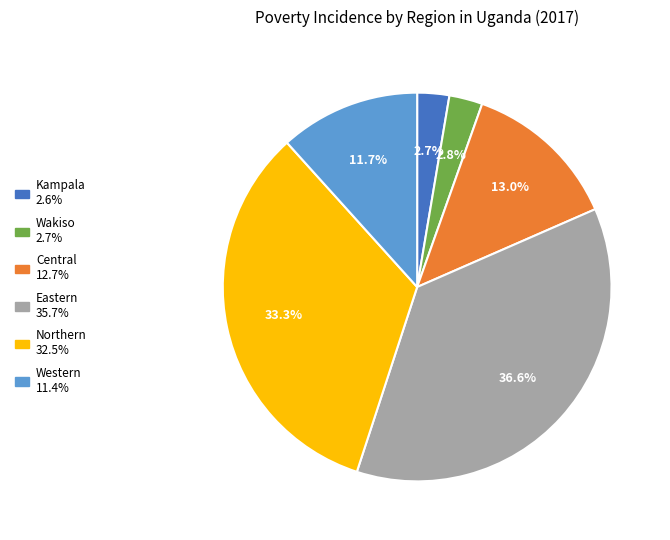

True or false: Western accounts for 12% of the total.

True